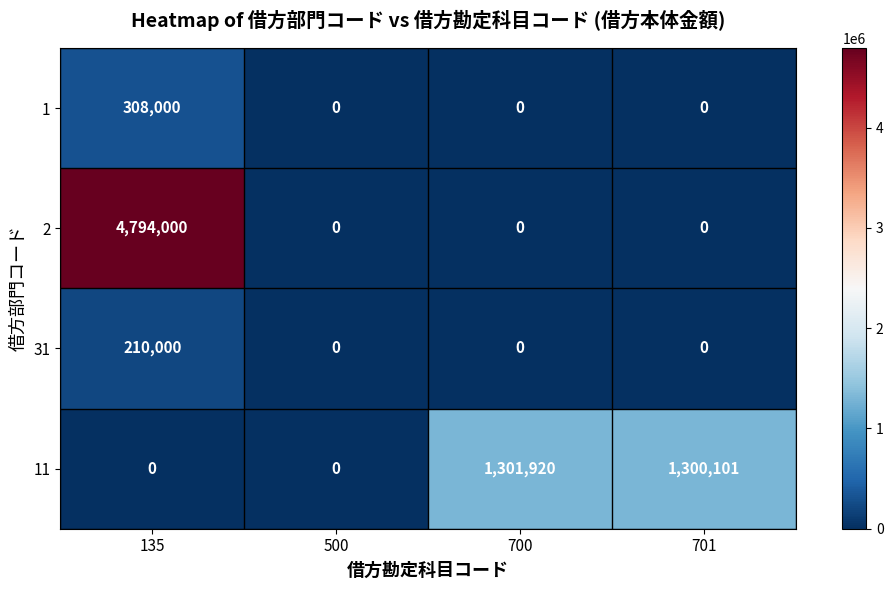

Which series has the widest spread of values?

2